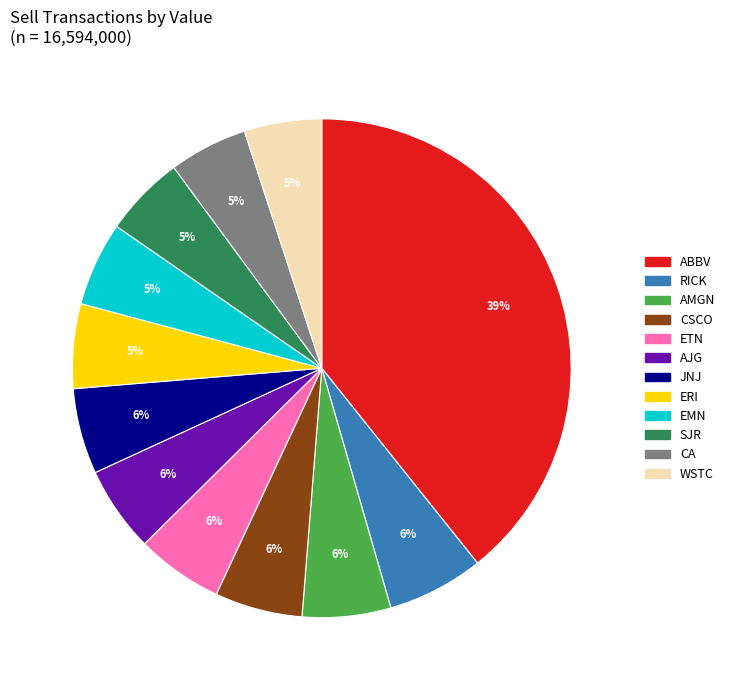

Between CA and CSCO, which is larger?

CSCO